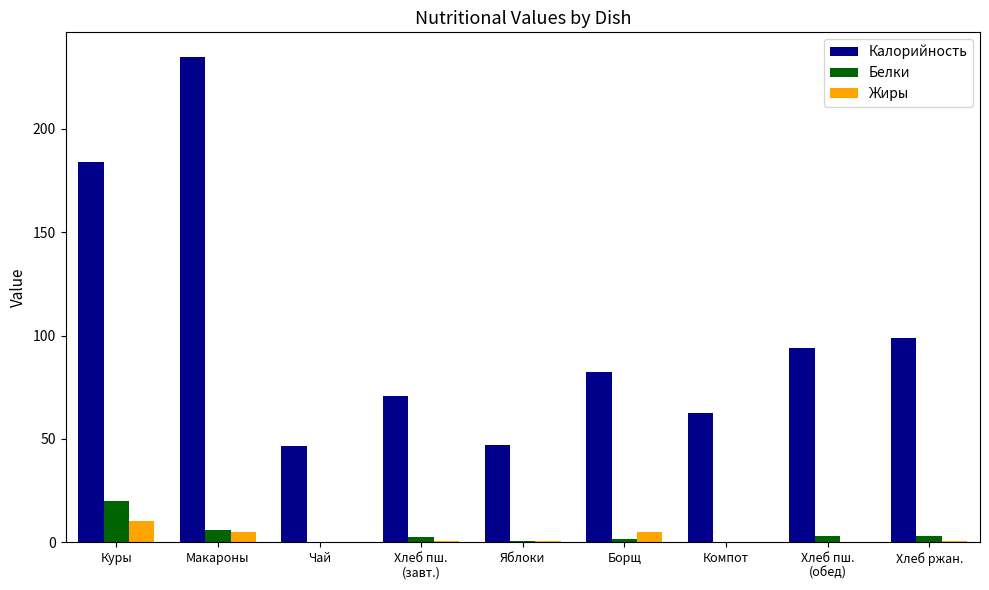

True or false: Калорийность has a value of 123.9 at Макароны.

False